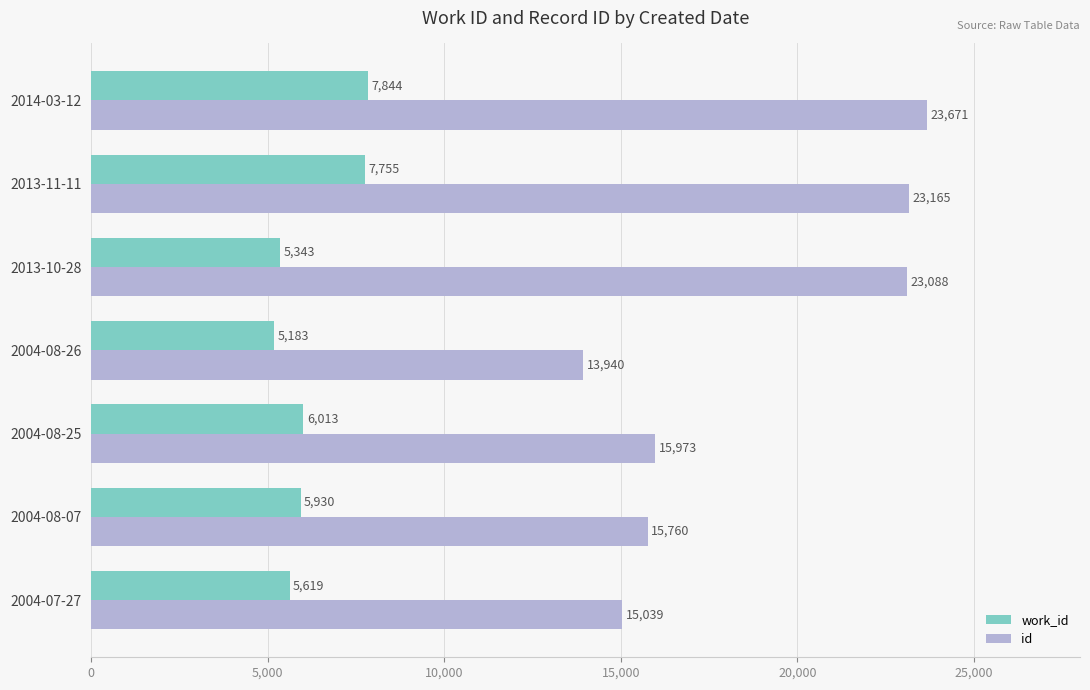

What is the difference between the maximum and minimum values in the id series?

9731